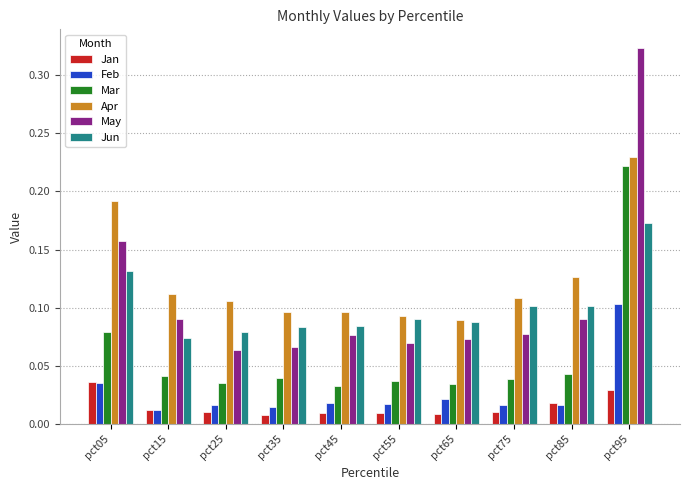

Which series has the largest total across all categories?

Apr